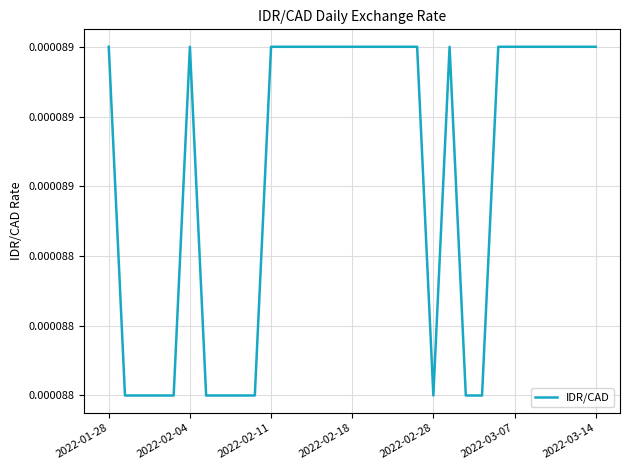

Count the values in the range 0 to 1.

31